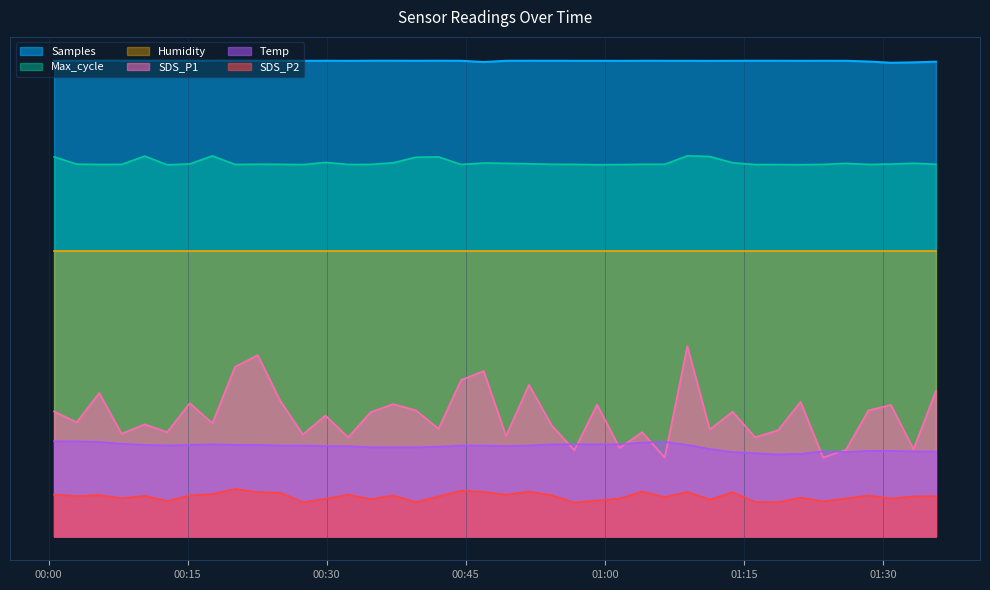

What is the sum of all Temp values?

754.6